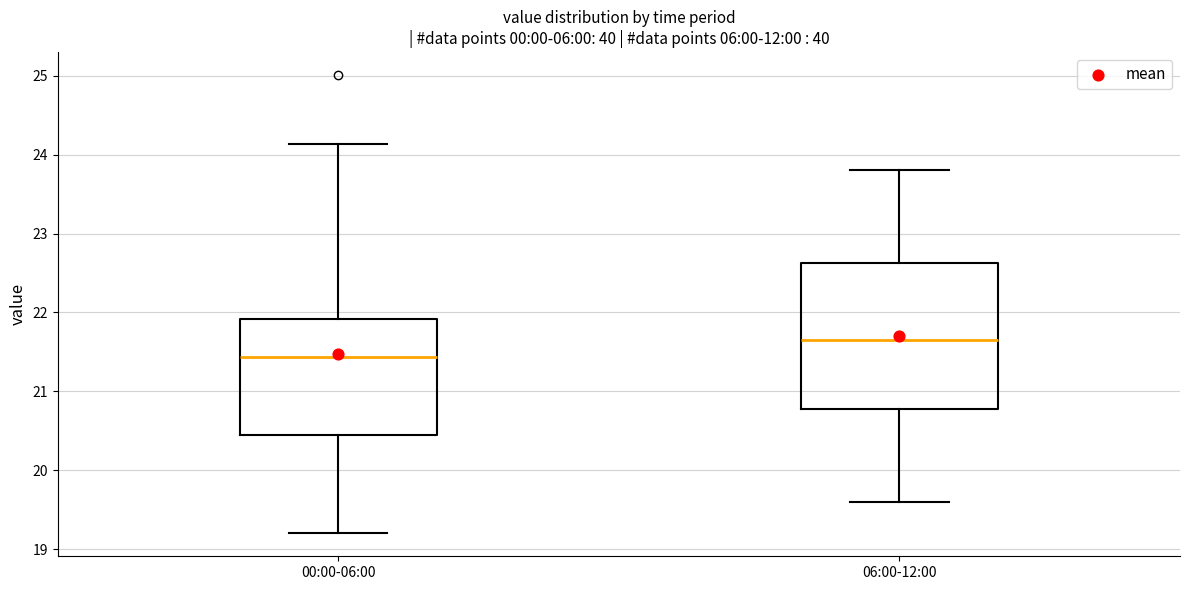

Where does the median line of the box for 00:00-06:00 sit on the y-axis? The values are not printed on the chart, so give them approximately, as read against the axis.

21.4